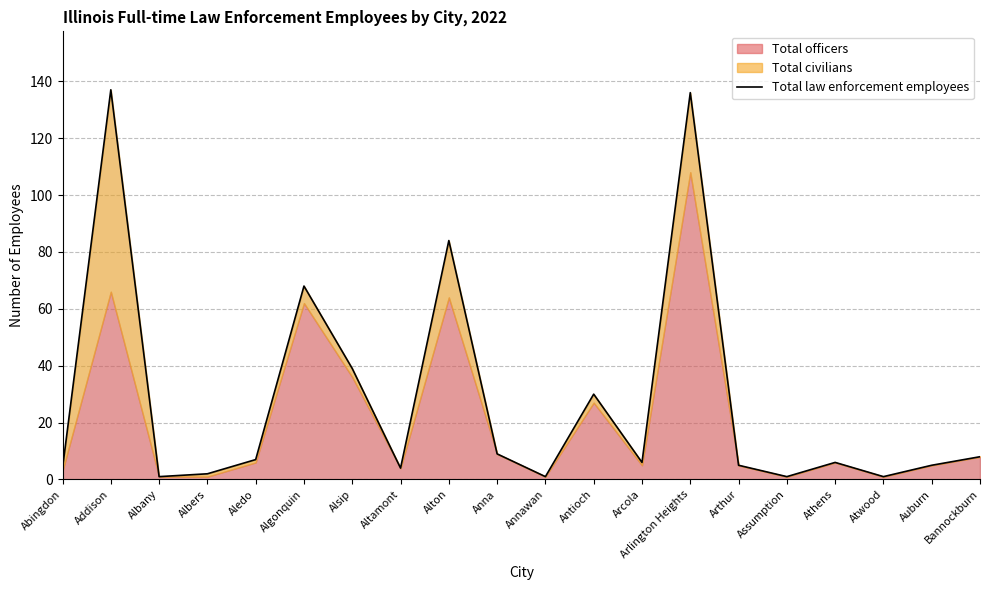

At which label does the data first exceed 6?

Addison